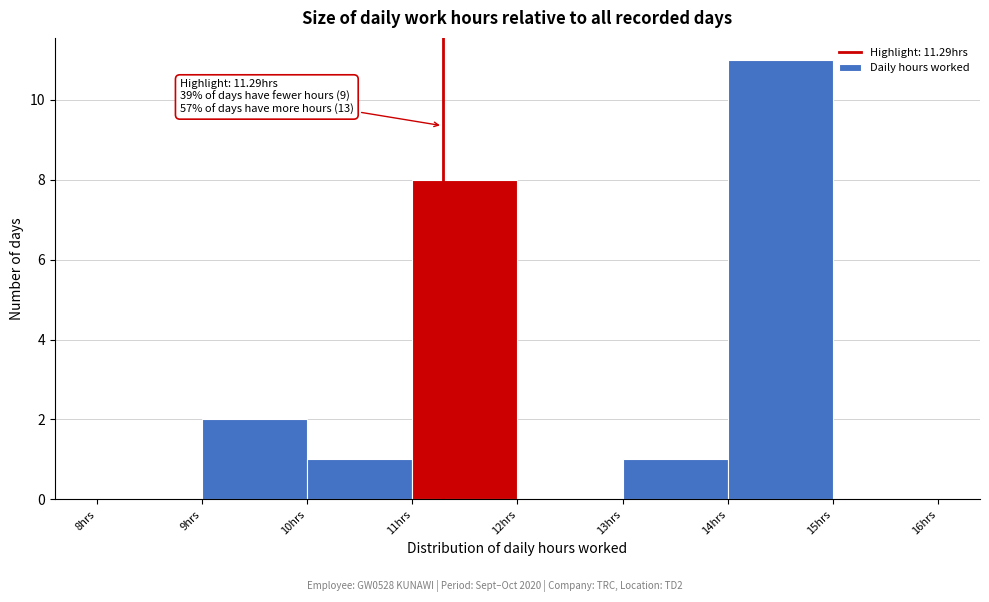

Over which range of the x-axis is the bar tallest?

14 to 15